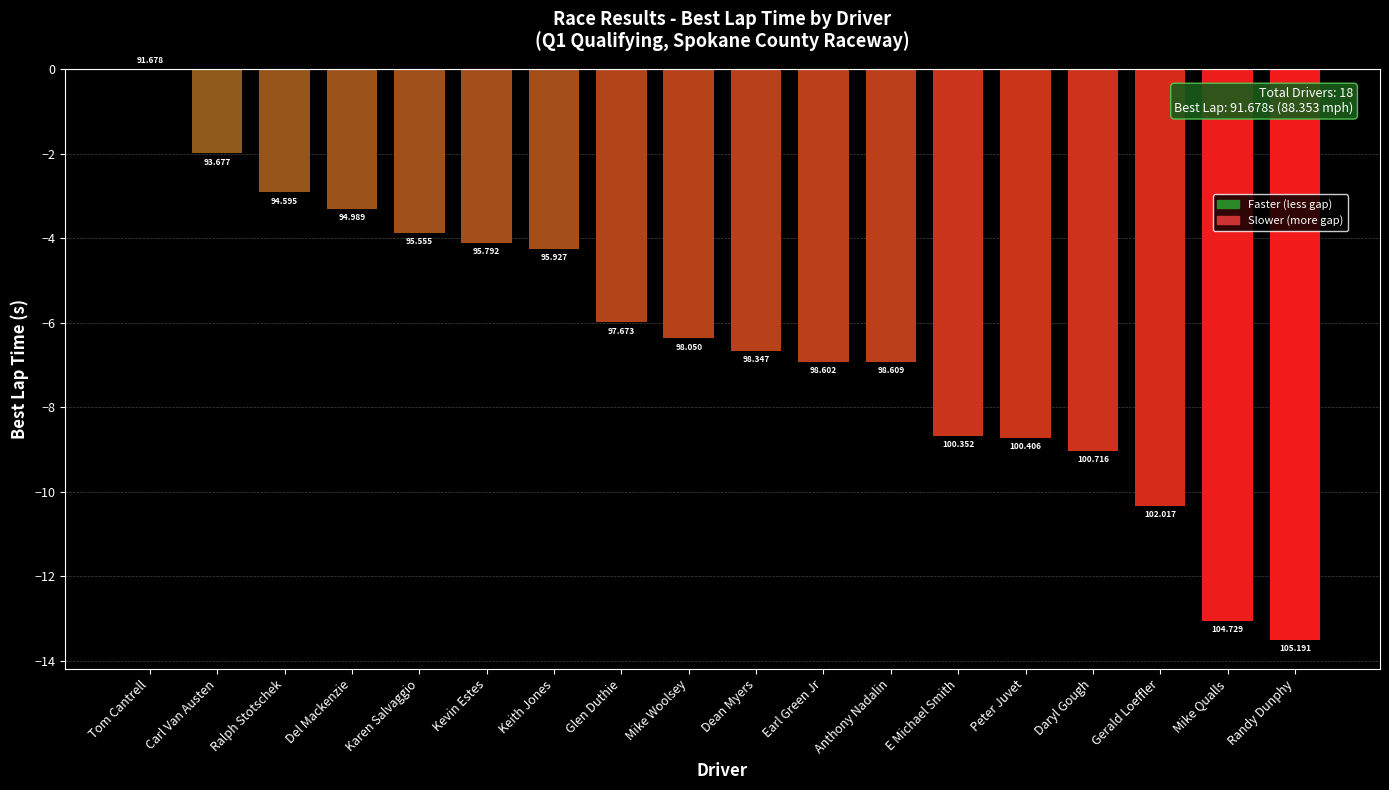

What is the difference between the second highest and second lowest values?

11.1